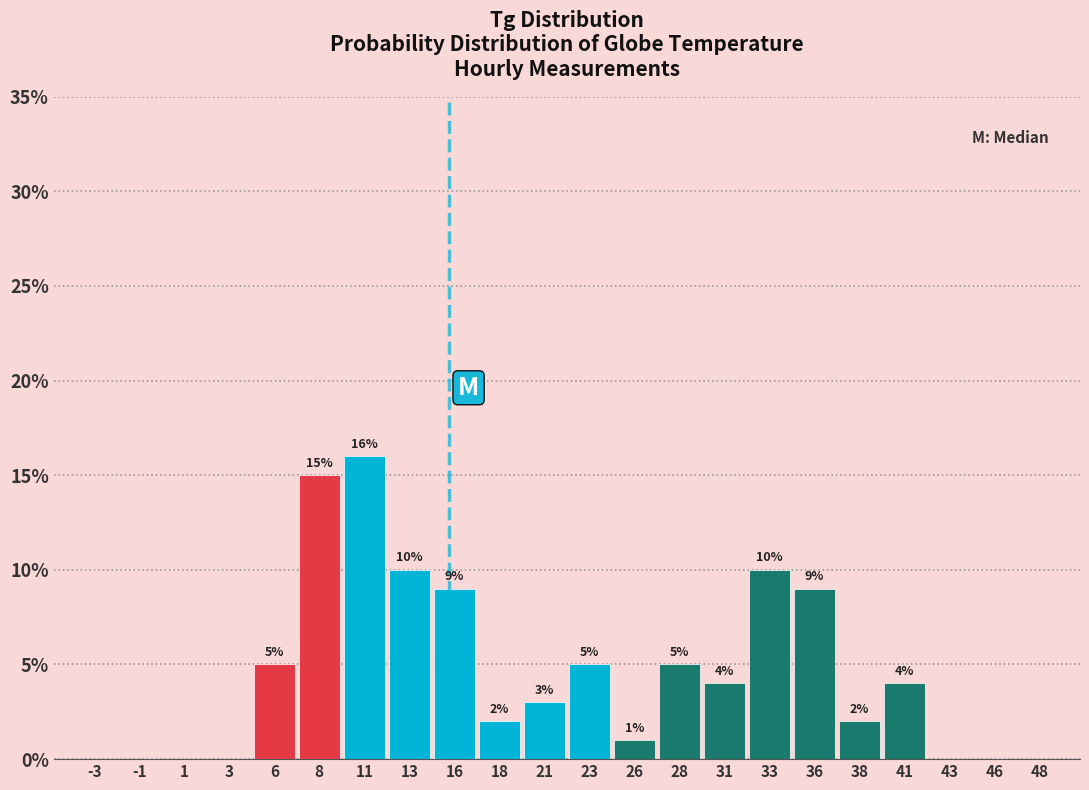

Reading right to left, list all the values displayed in this chart.

48=0	46=0	43=0	41=4	38=2	36=9	33=10	31=4	28=5	26=1	23=5	21=3	18=2	16=9	13=10	11=16	8=15	6=5	3=0	1=0	-1=0	-3=0